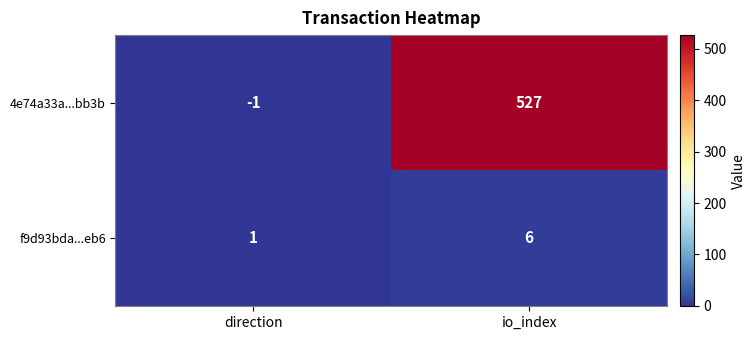

At which label is 4e74a33a...bb3b closest to 263?

direction